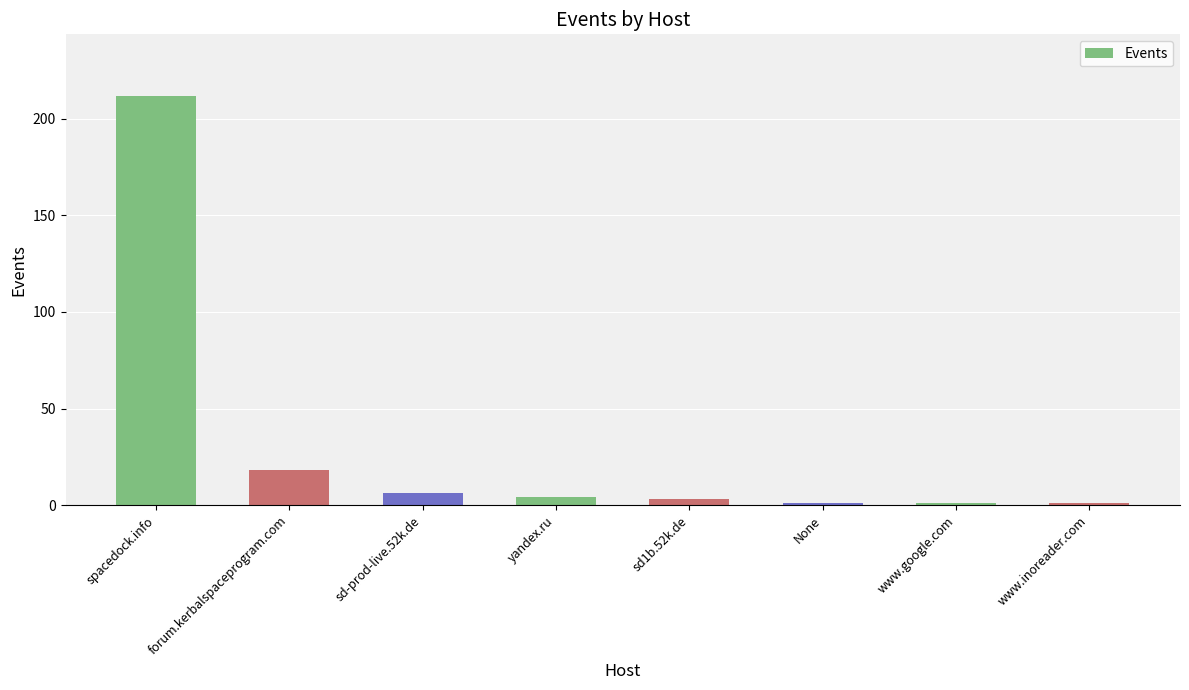

What is the average value?

31